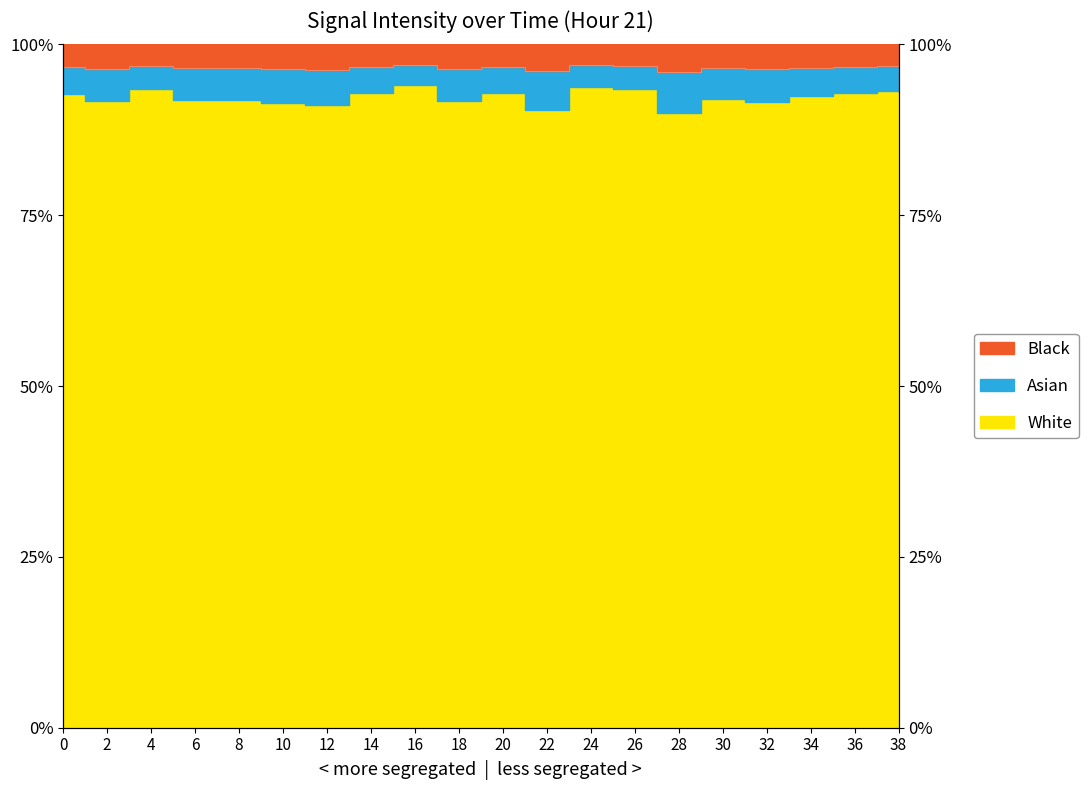

List the labels in order of value, largest first.

16, 24, 4, 26, 38, 14, 20, 36, 0, 34, 30, 6, 8, 2, 18, 32, 10, 12, 22, 28